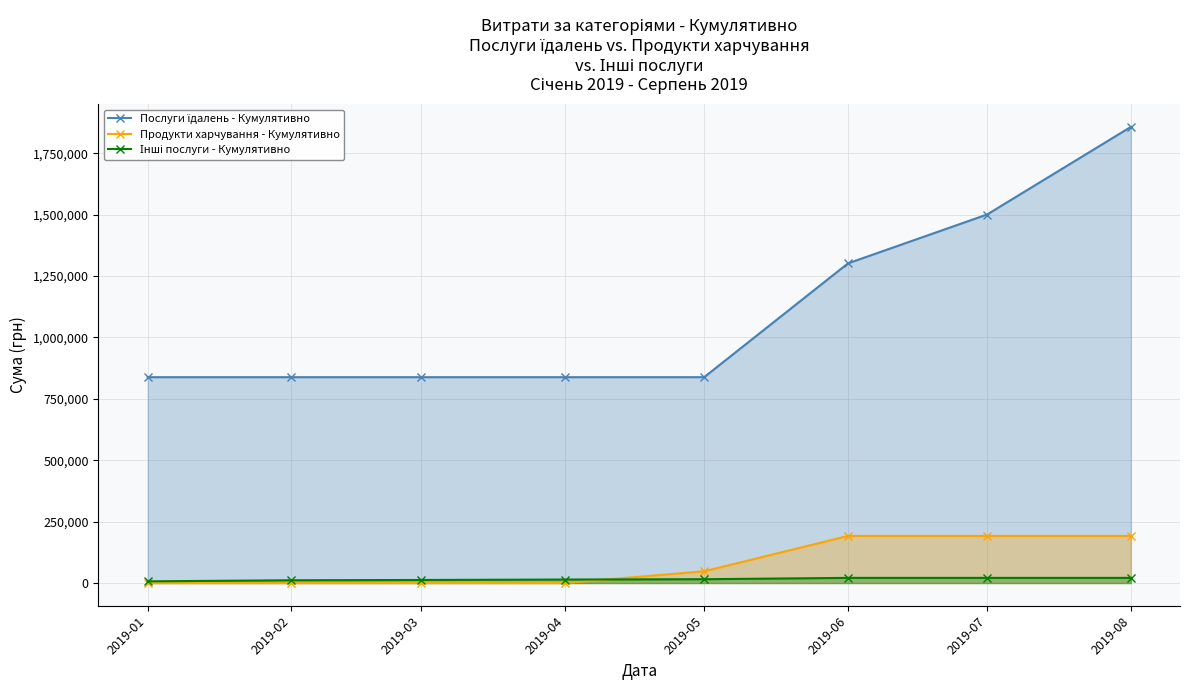

How many times do Інші послуги - Кумулятивно and Продукти харчування - Кумулятивно cross each other?

1